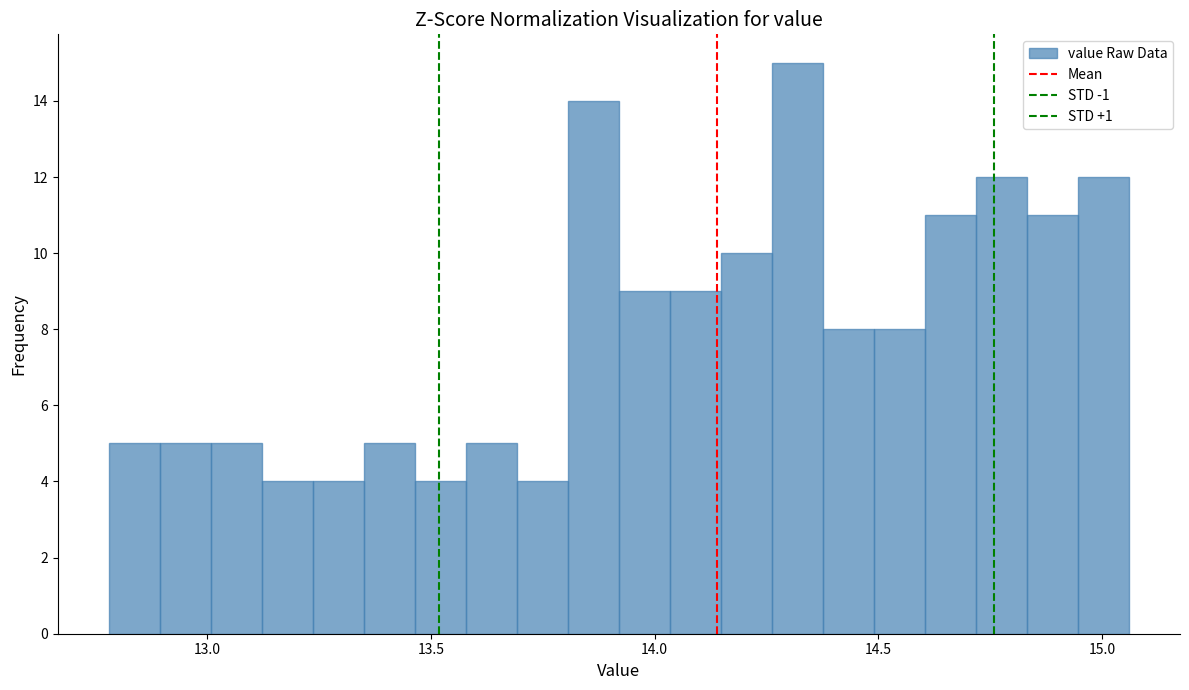

Around what value on the x-axis is the tallest bar? Give the approximate position of its centre, as read against the axis.

14.30